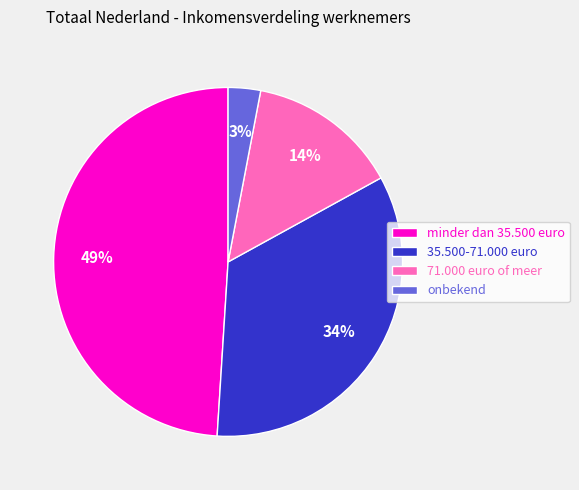

Count the number of slices in the pie.

4